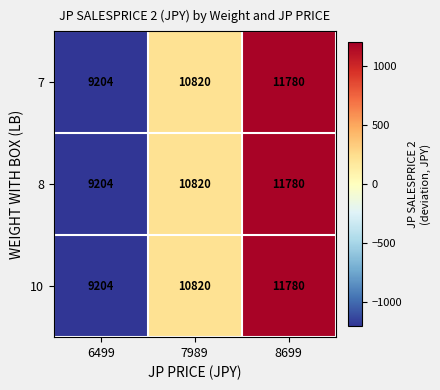

Read the 8 value at 6499, to the nearest 10.

9200